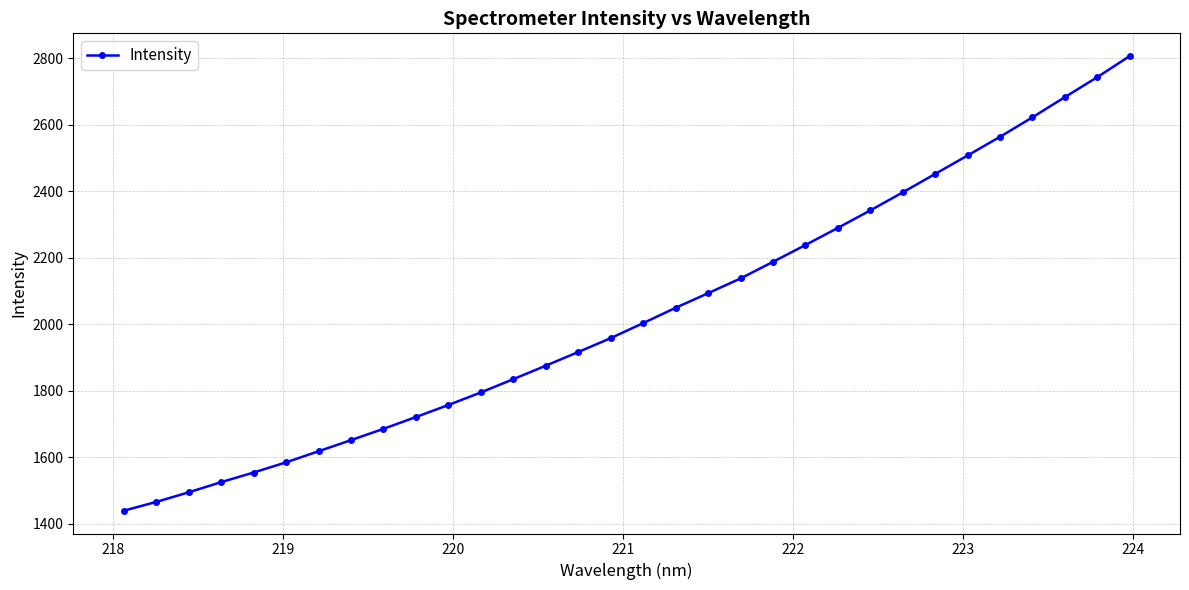

What is the value of the 22nd point from the left?

2238.5